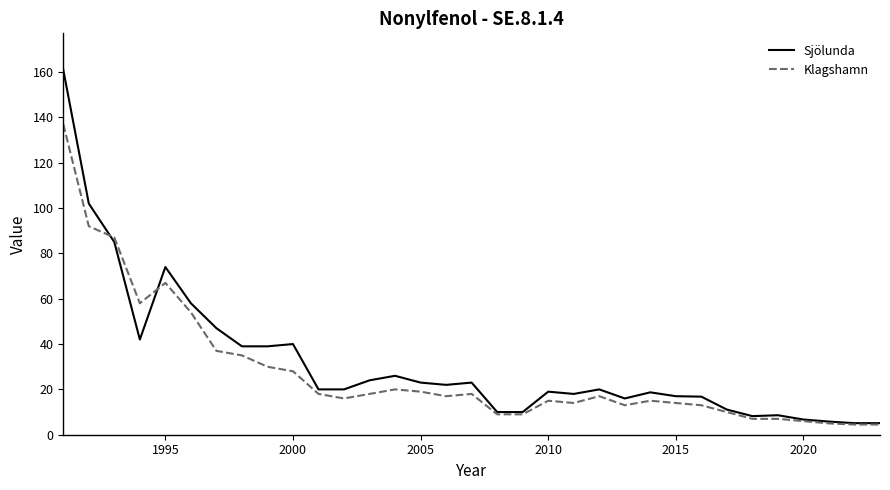

Which series has the largest range (max minus min)?

Sjölunda